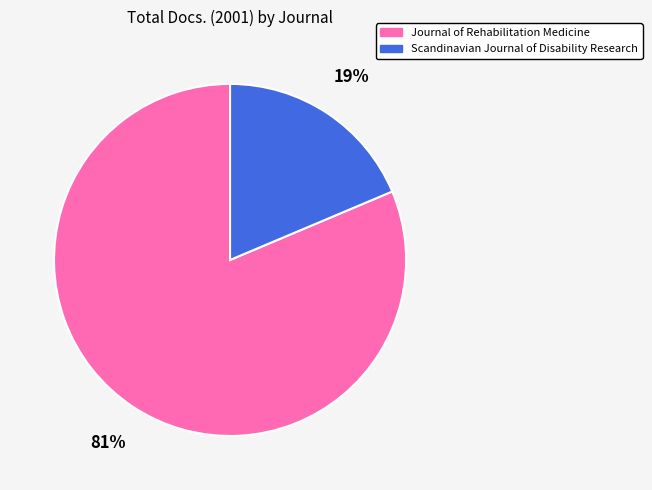

To the nearest percent, what is the average slice percentage?

50%